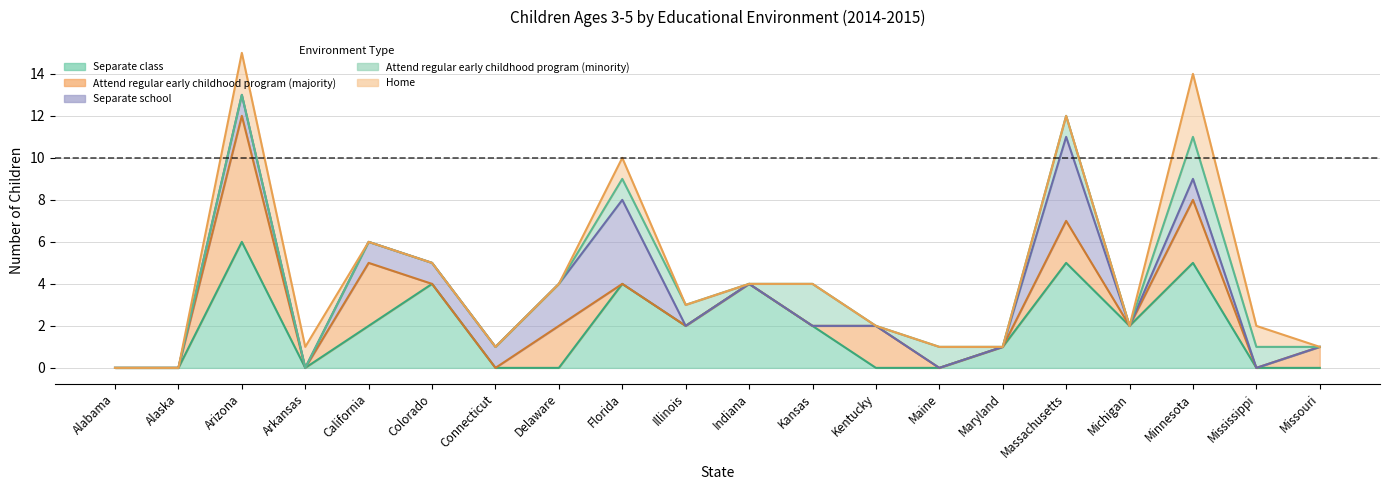

What is the difference between the highest and lowest values at Kentucky?

2